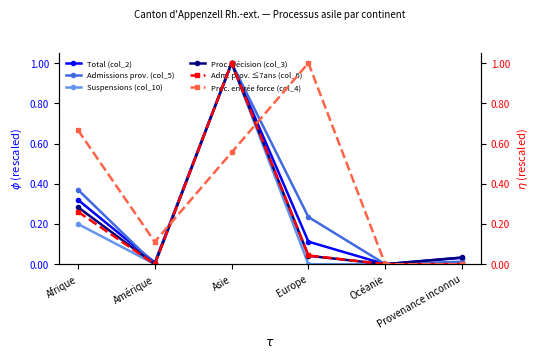

At which label does Proc. entrée force (col_4) reach its peak?

Europe